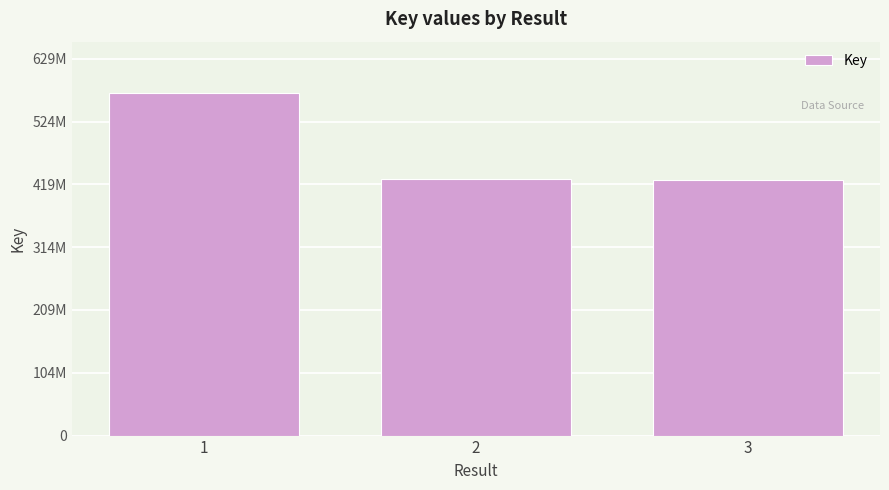

Does the chart contain any negative values?

No